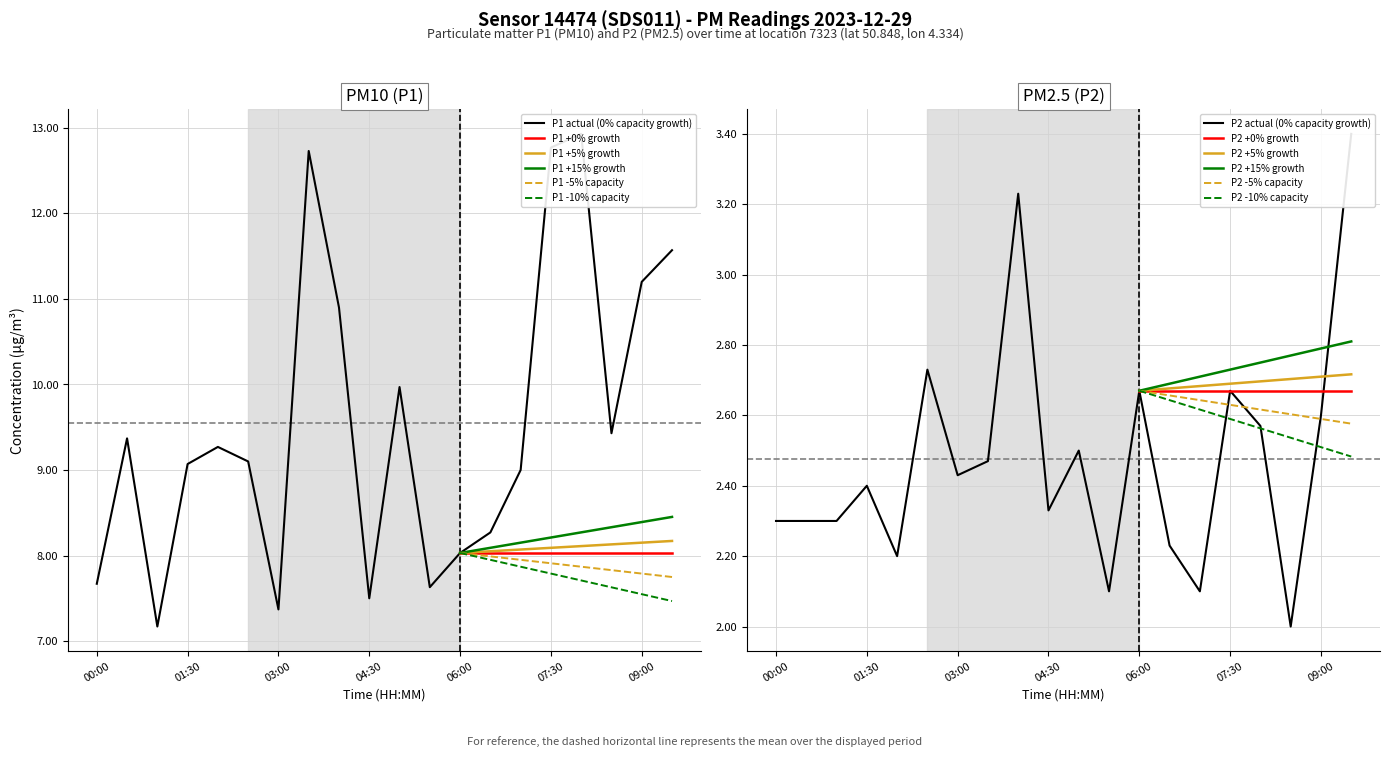

What is the difference between the P2 values at 08:00 and 07:00?

0.5